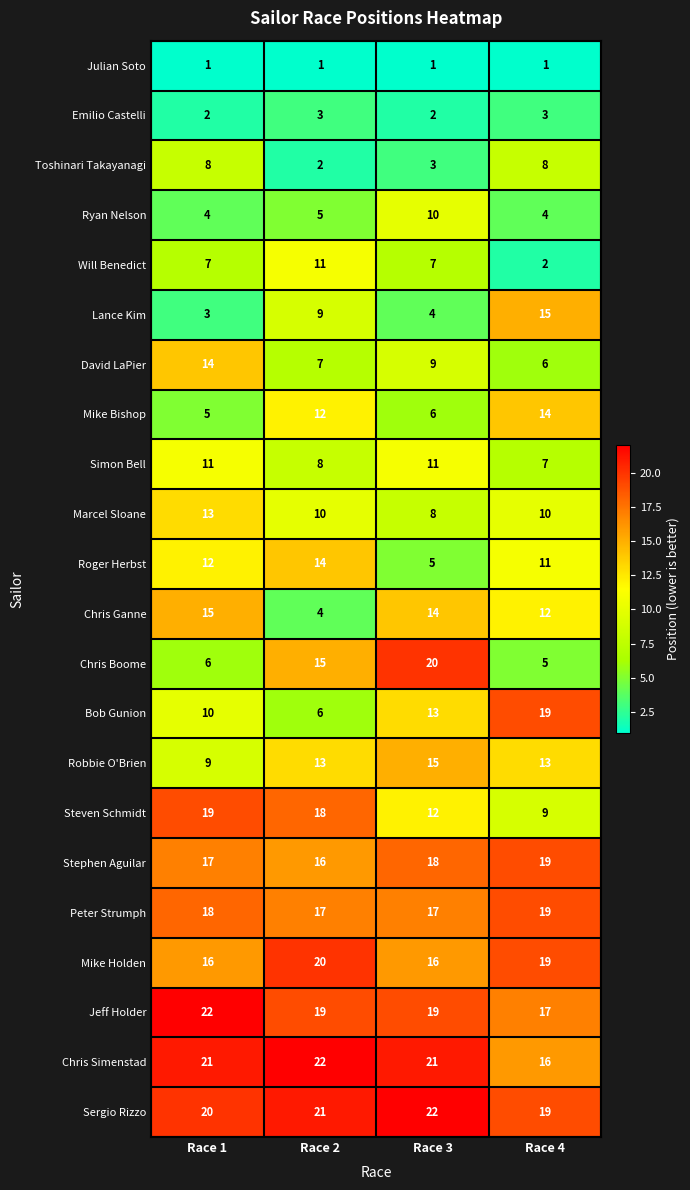

What is the difference between the maximum and minimum values in the Roger Herbst series?

9